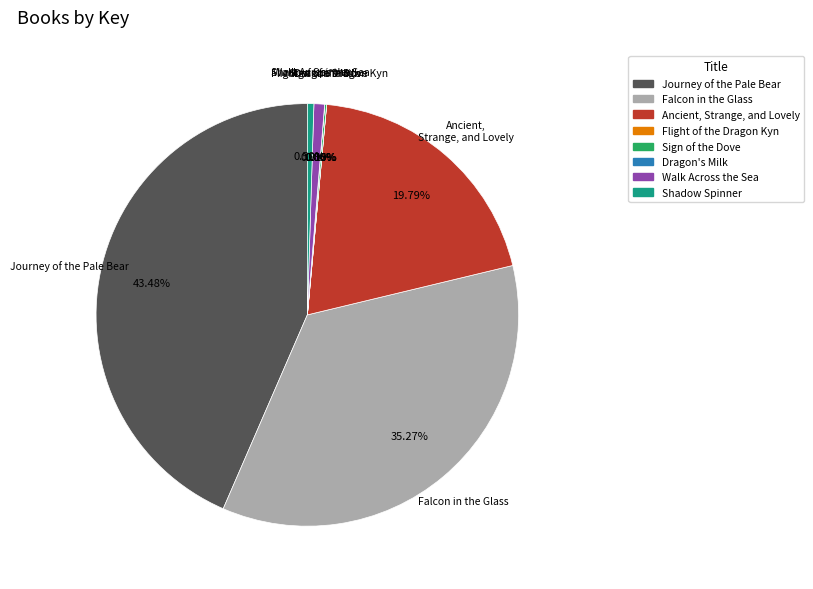

To the nearest percent, what percentage of the pie is Journey of the Pale Bear?

43%